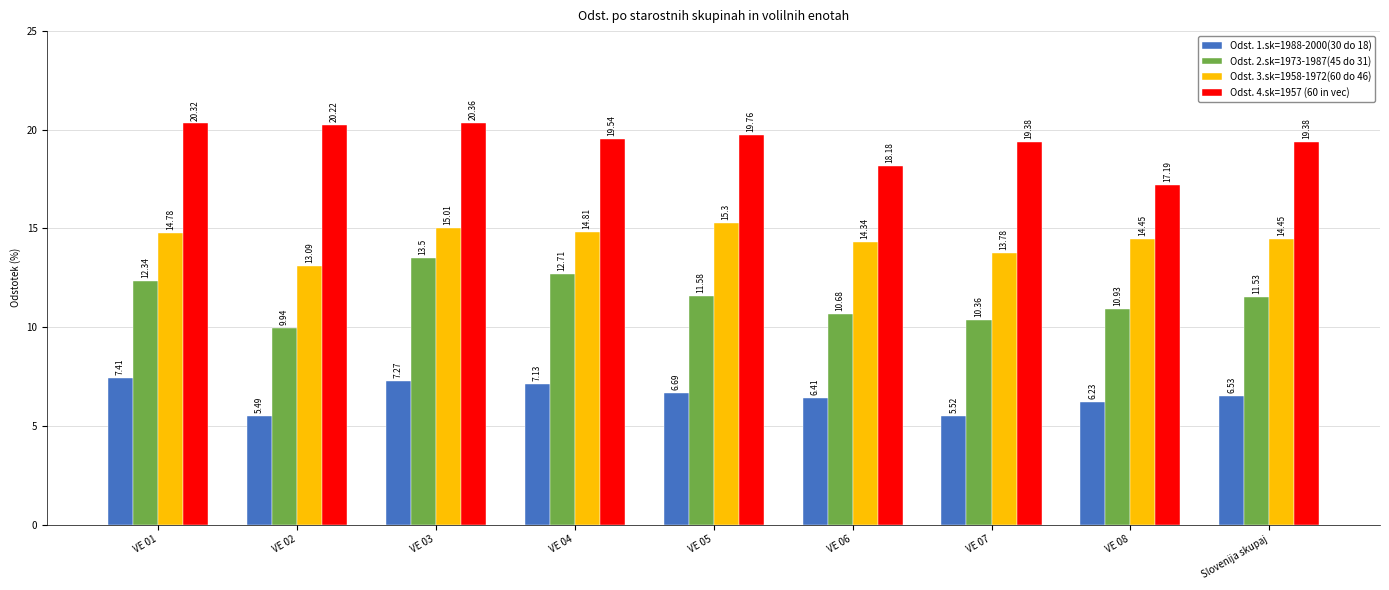

How many values in the Odst. 1.sk=1988-2000(30 do 18) series are below 6?

2